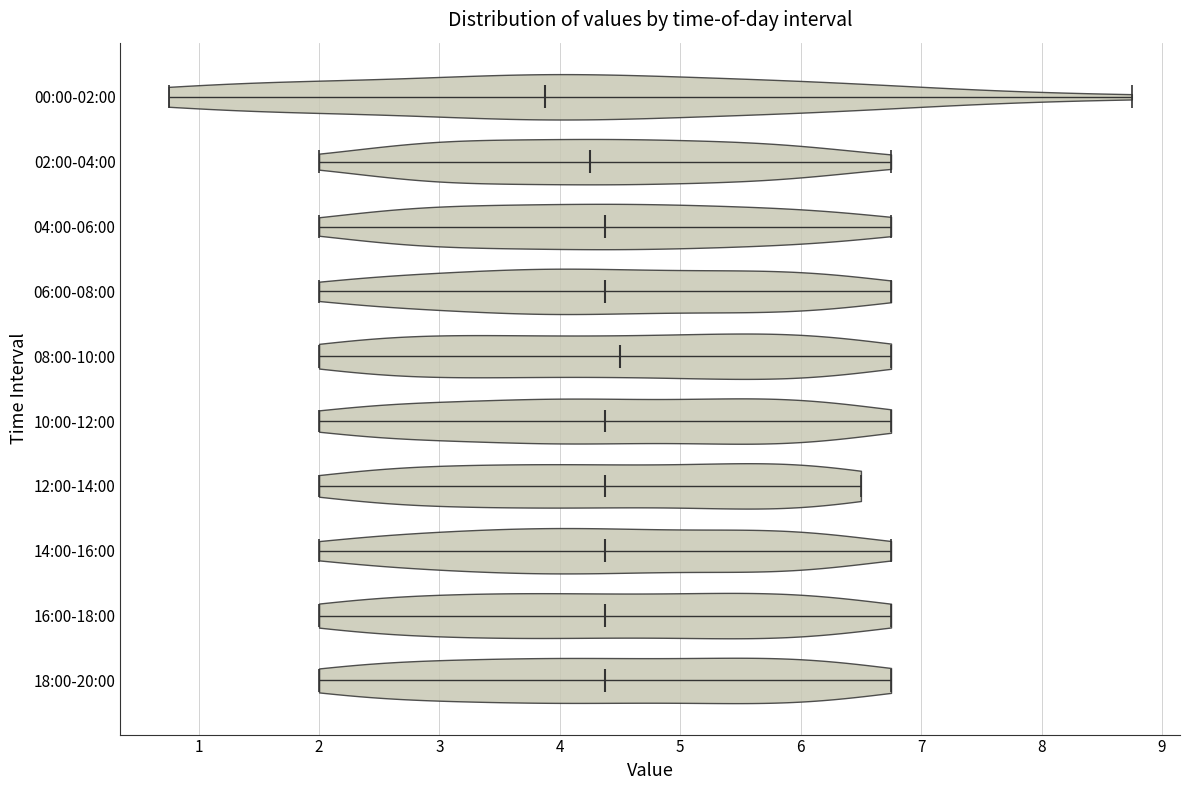

Reading bottom to top, read every violin against the x-axis: where its median line is, and the lowest and highest points it reaches. The values are not printed on the chart, so give them approximately, as read against the axis.

18:00-20:00: median line 4.4, lowest point 2.0, highest point 6.8
16:00-18:00: median line 4.4, lowest point 2.0, highest point 6.8
14:00-16:00: median line 4.4, lowest point 2.0, highest point 6.8
12:00-14:00: median line 4.4, lowest point 2.0, highest point 6.5
10:00-12:00: median line 4.4, lowest point 2.0, highest point 6.8
08:00-10:00: median line 4.5, lowest point 2.0, highest point 6.8
06:00-08:00: median line 4.4, lowest point 2.0, highest point 6.8
04:00-06:00: median line 4.4, lowest point 2.0, highest point 6.8
02:00-04:00: median line 4.3, lowest point 2.0, highest point 6.8
00:00-02:00: median line 3.9, lowest point 0.8, highest point 8.8